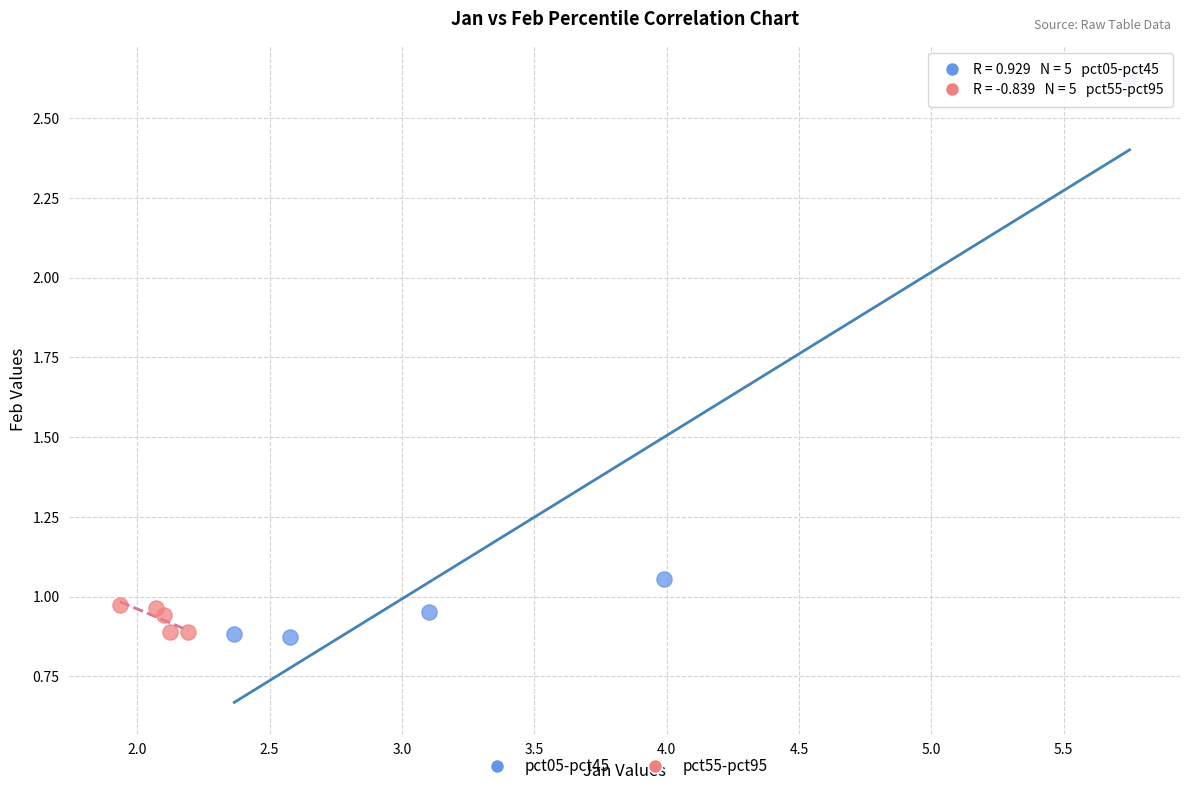

Which series has the largest Y range (max minus min)?

pct05-pct45